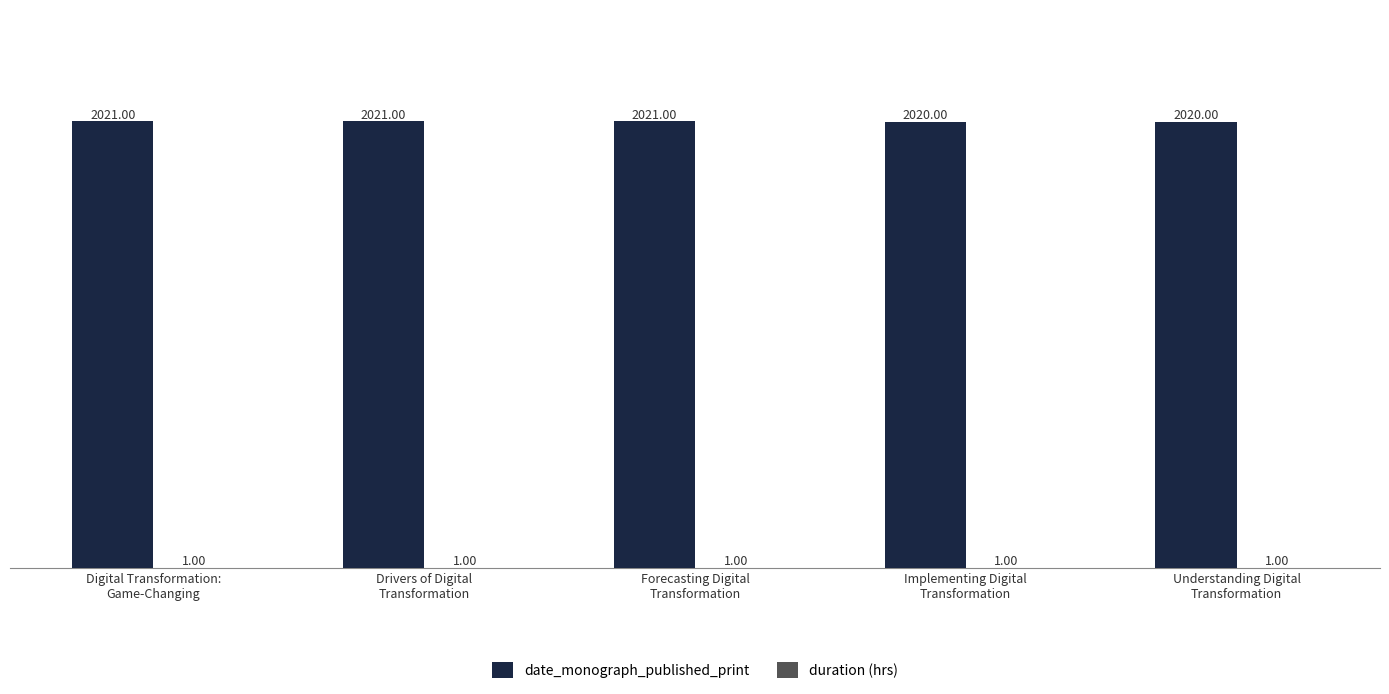

The duration (hrs) series shows 1 at Forecasting Digital
Transformation. True or false?

True